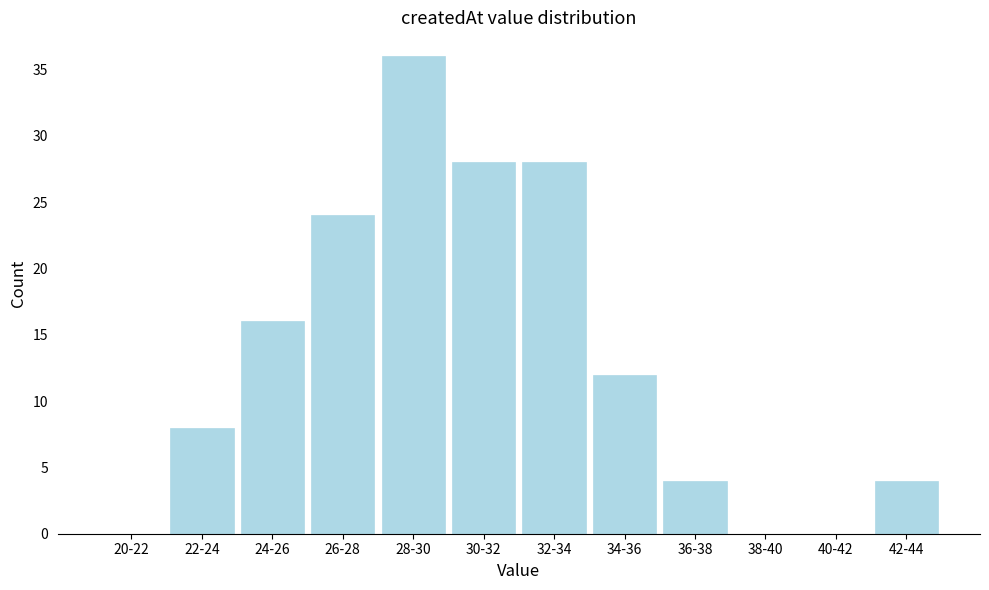

Reading left to right, extract all data points from this chart.

20-22=0	22-24=8	24-26=16	26-28=24	28-30=36	30-32=28	32-34=28	34-36=12	36-38=4	38-40=0	40-42=0	42-44=4